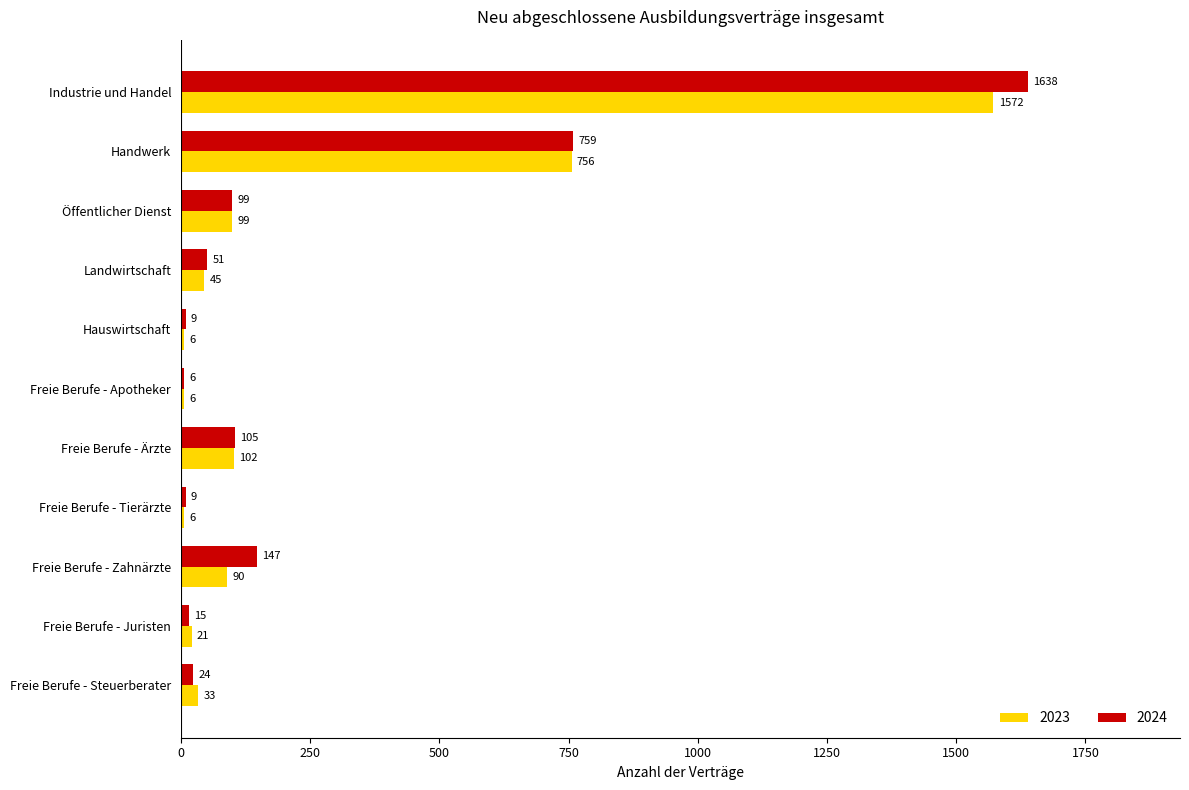

What is the average value of the 2023 series?

249